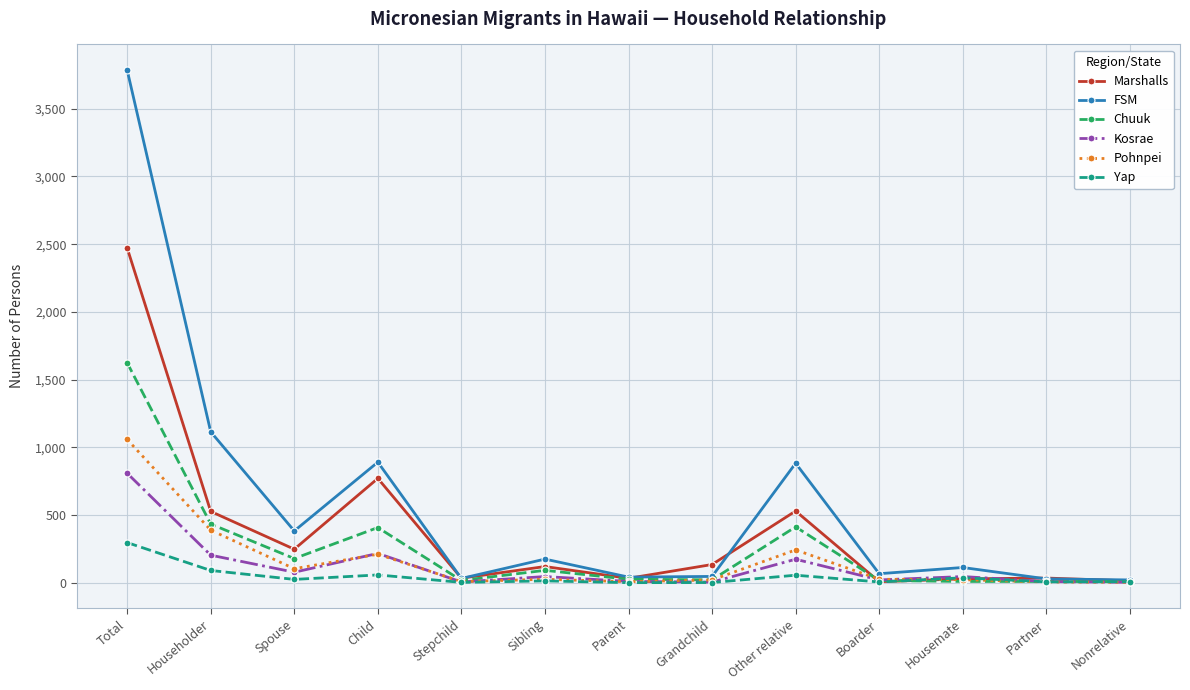

What is the label of the 5th point from the left?

Stepchild